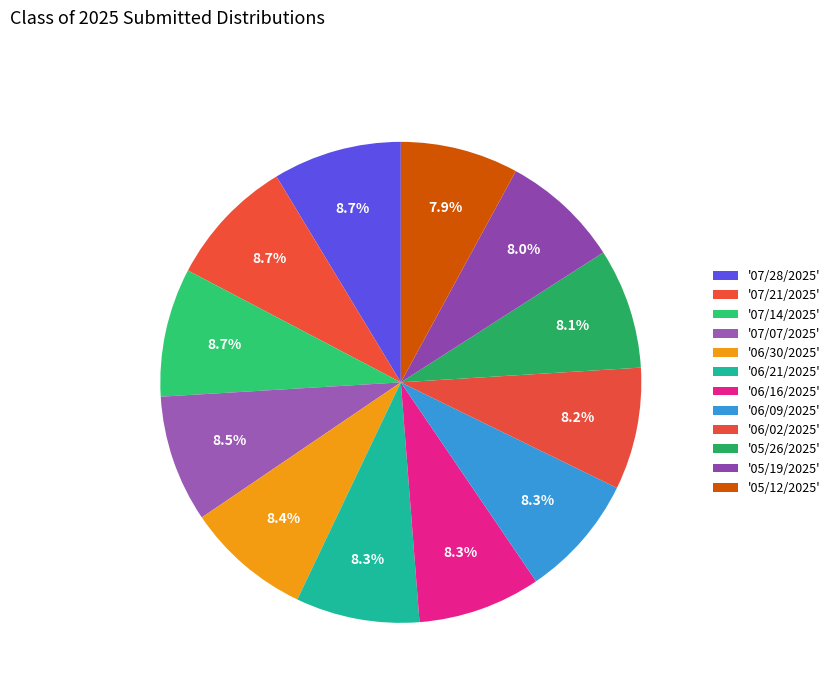

How many segments does this pie chart have?

12